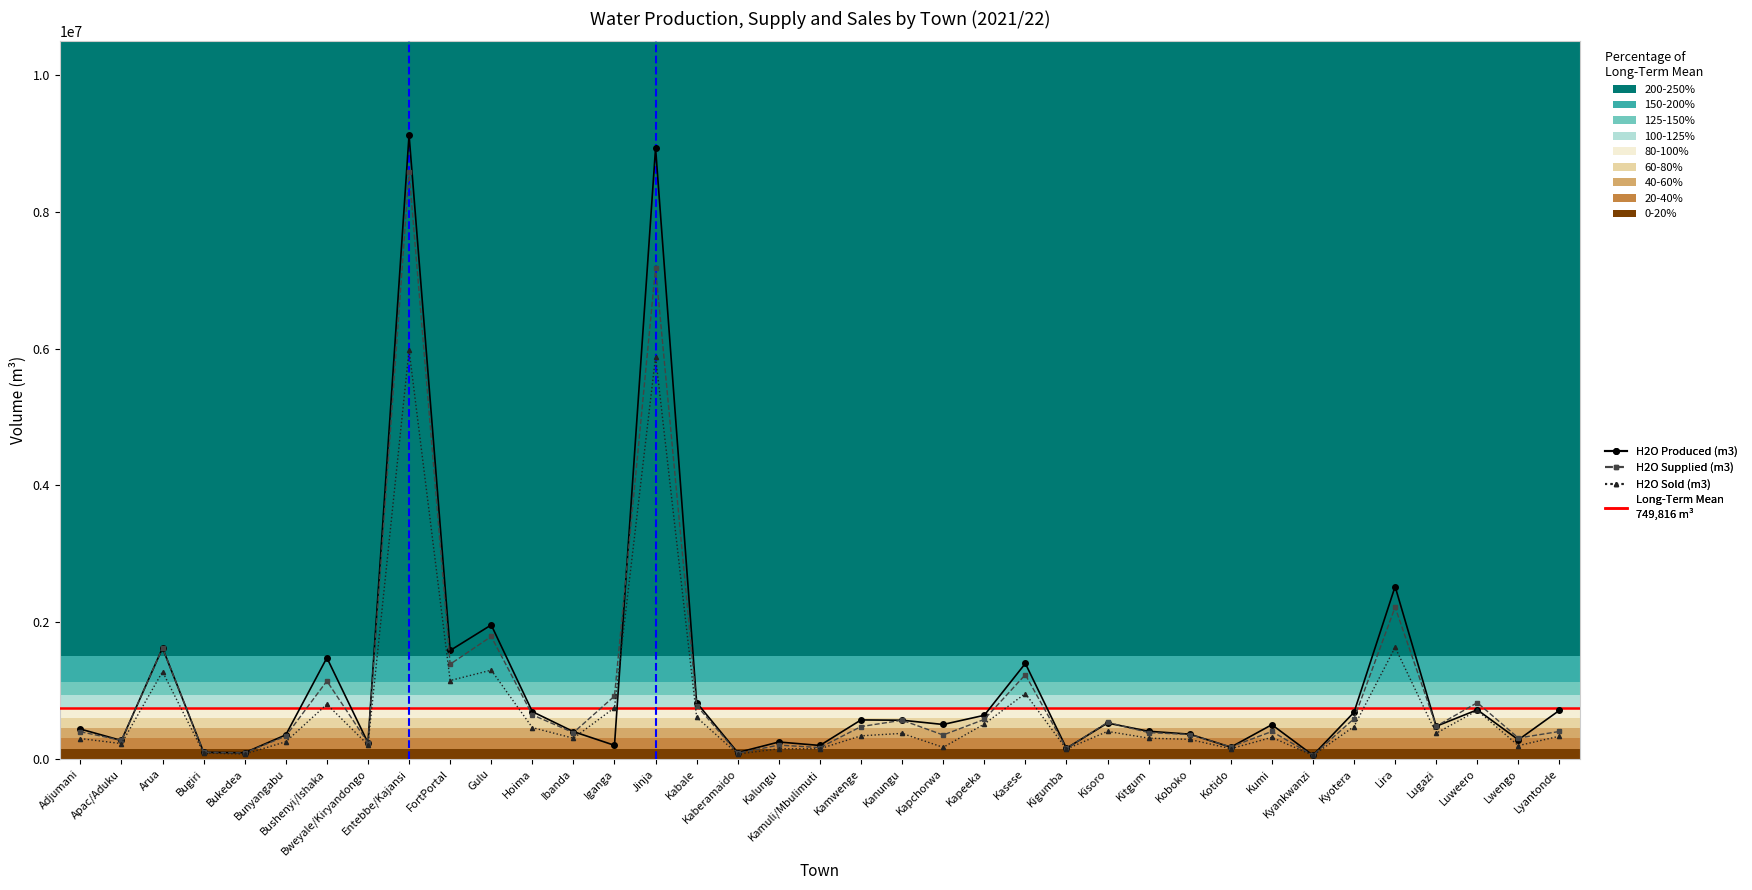

True or false: H2O Supplied (m3) has more than 1 interior local peaks.

True